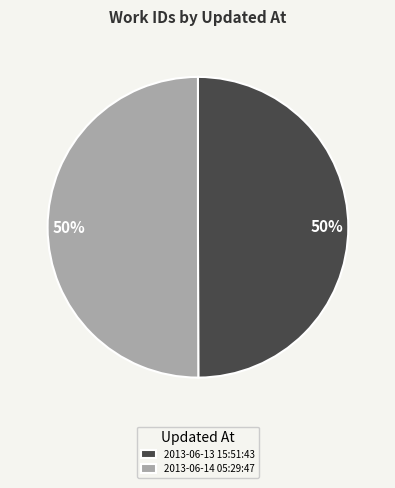

To the nearest percent, what is the average slice percentage?

50%